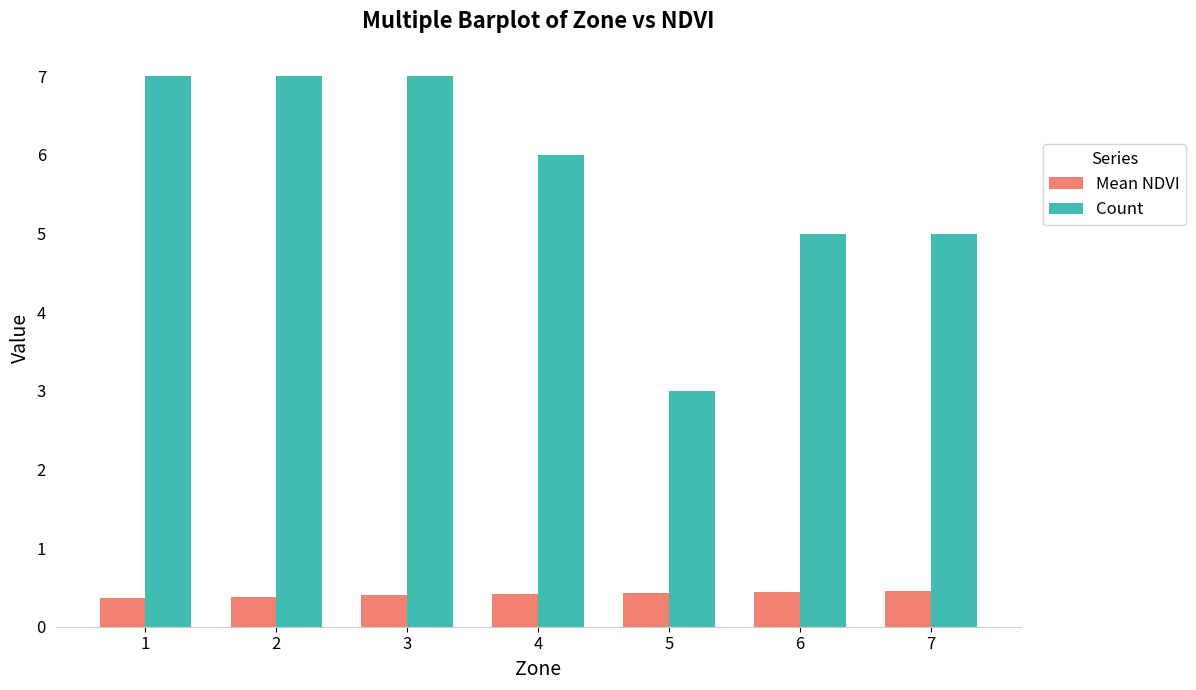

What is the total value across all series at 4?

6.4